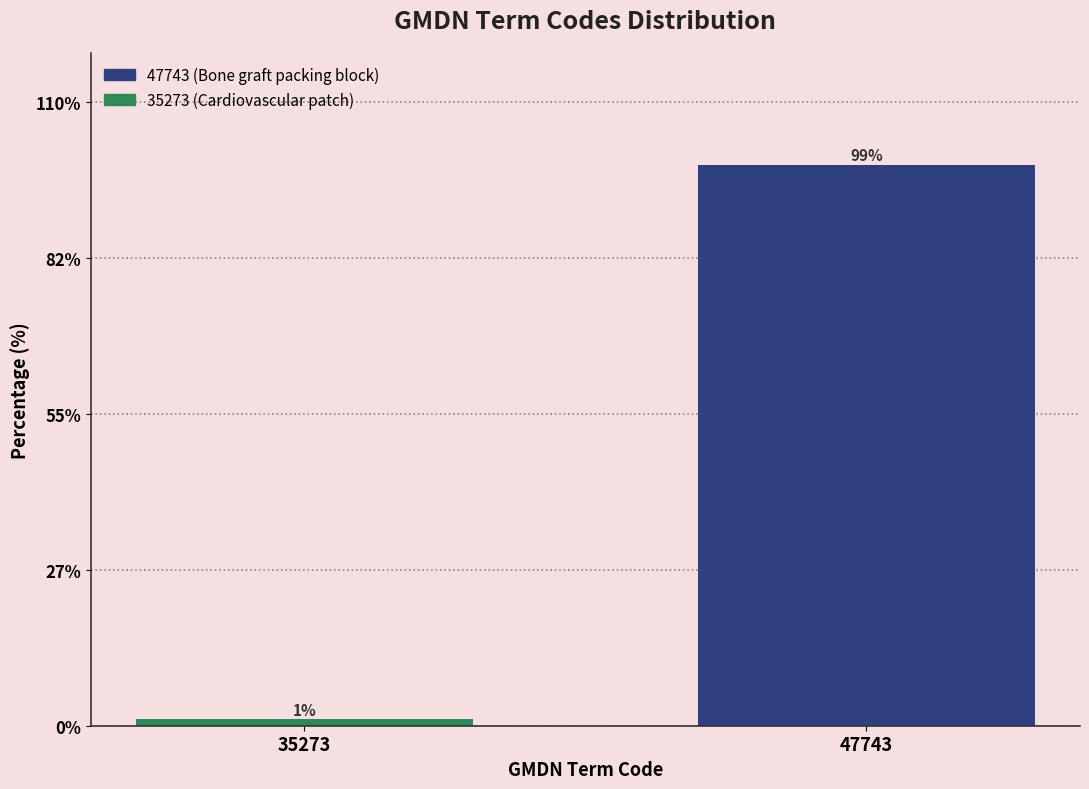

True or false: the data shows 20.4 at 47743.

False